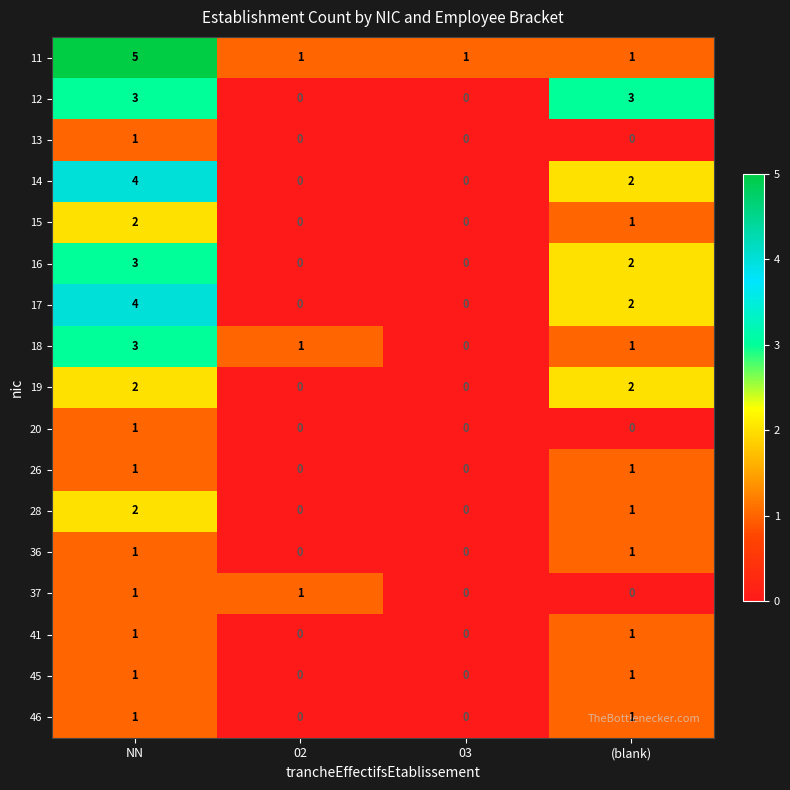

The 18 series shows 3 at NN. True or false?

True